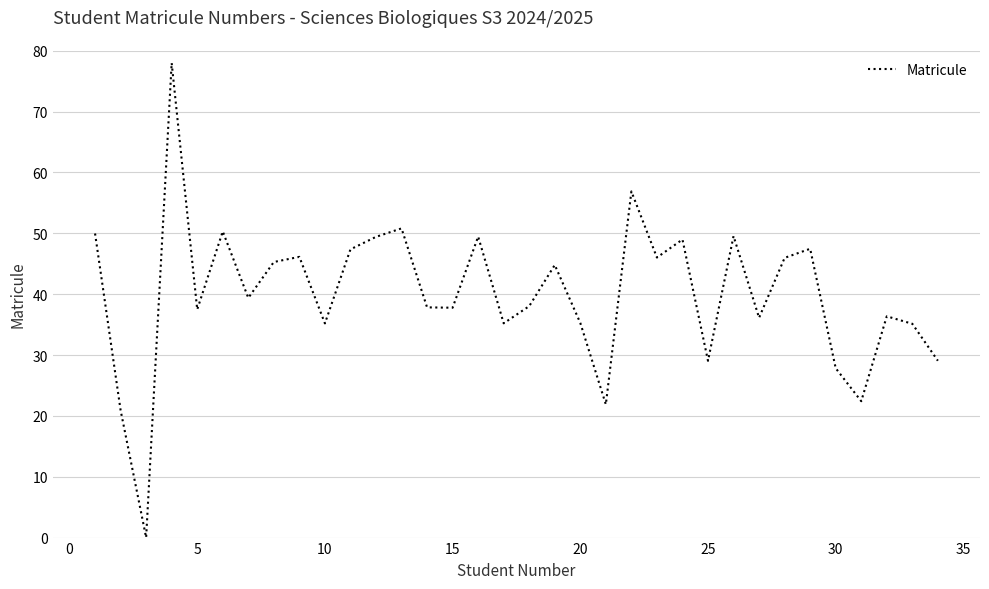

How many categories are shown in the chart?

34